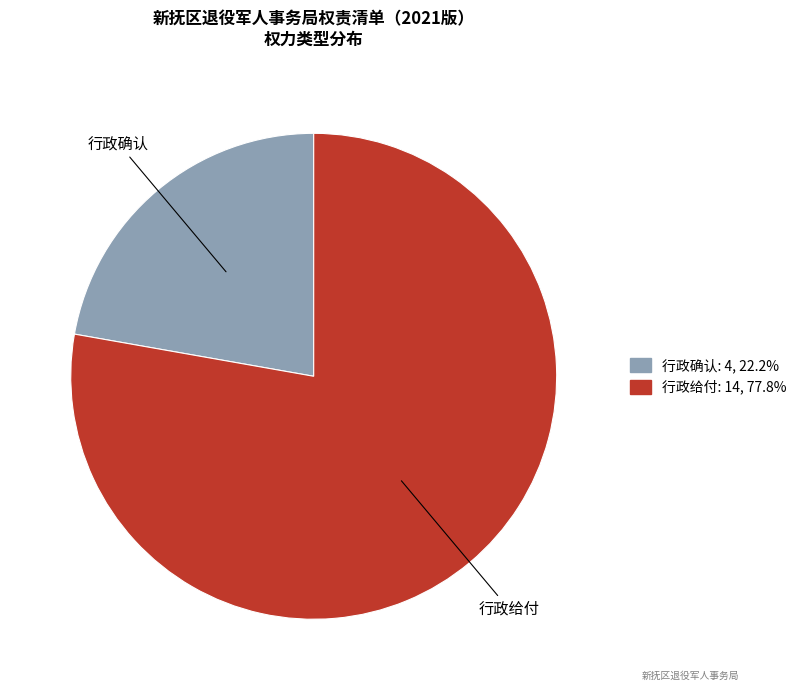

Which slice is the largest?

行政给付